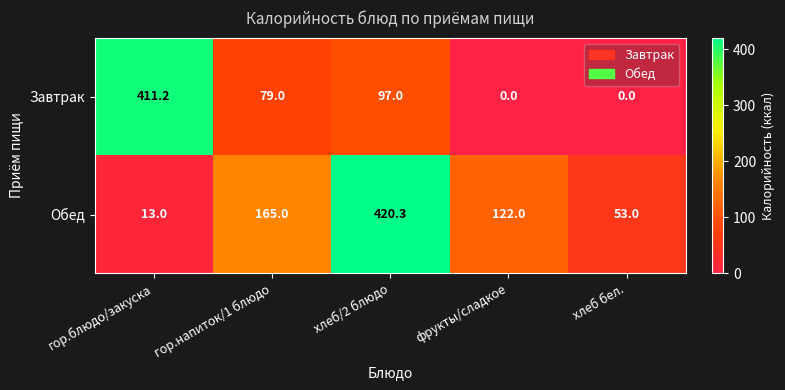

What is the spread (max minus min) of values at гор.напиток/1 блюдо?

86.0